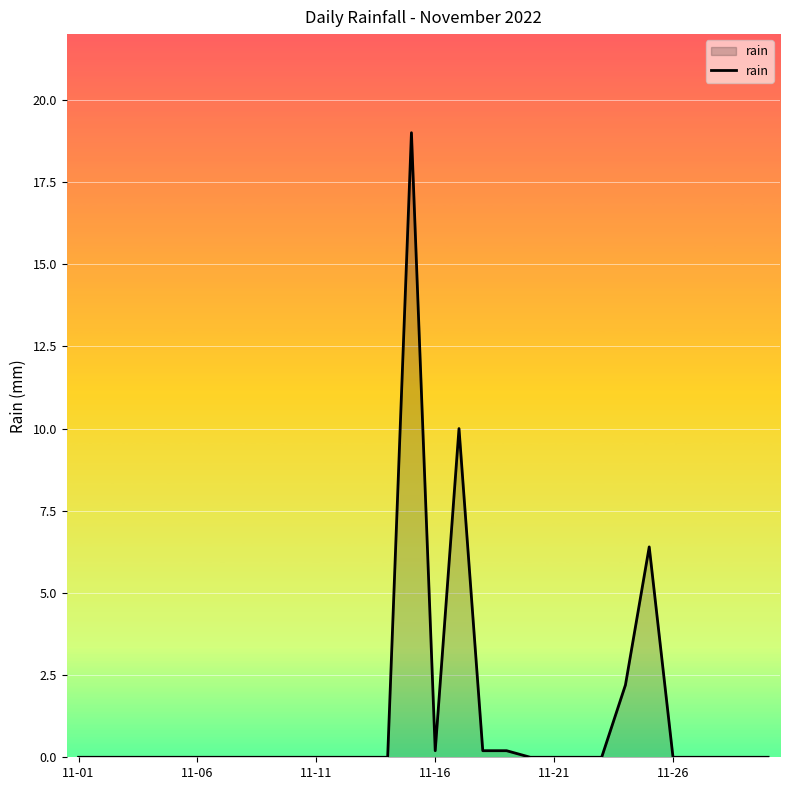

What is the difference between the maximum and minimum values?

19.0